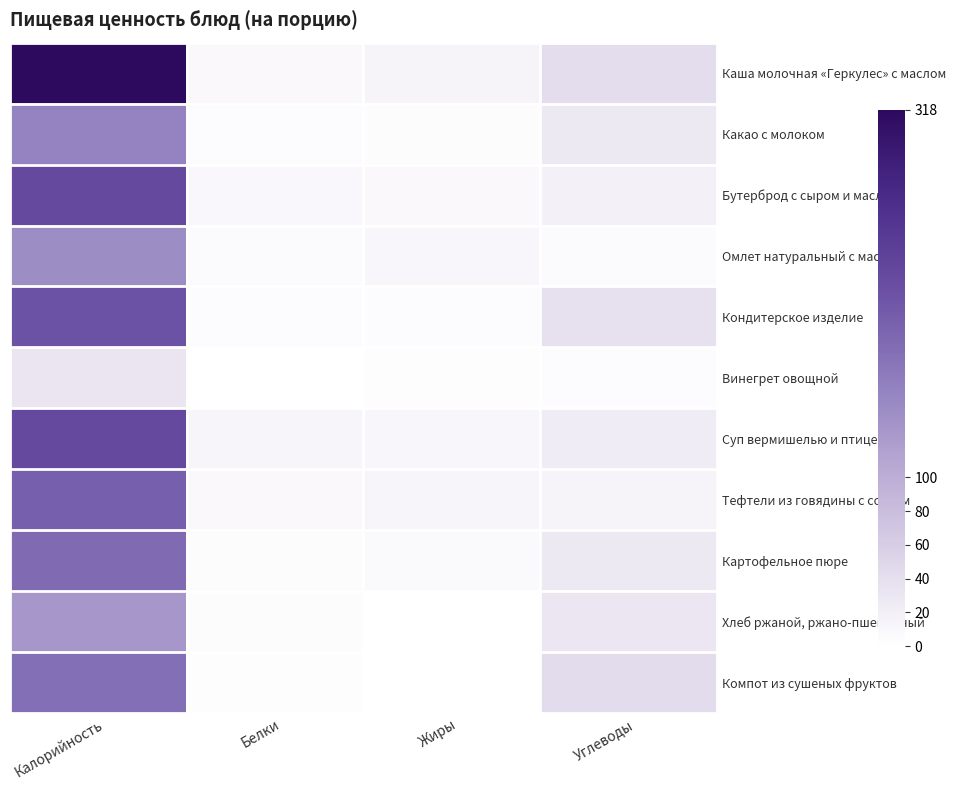

Which series changed the most between Белки and Жиры?

Каша молочная «Геркулес» с маслом